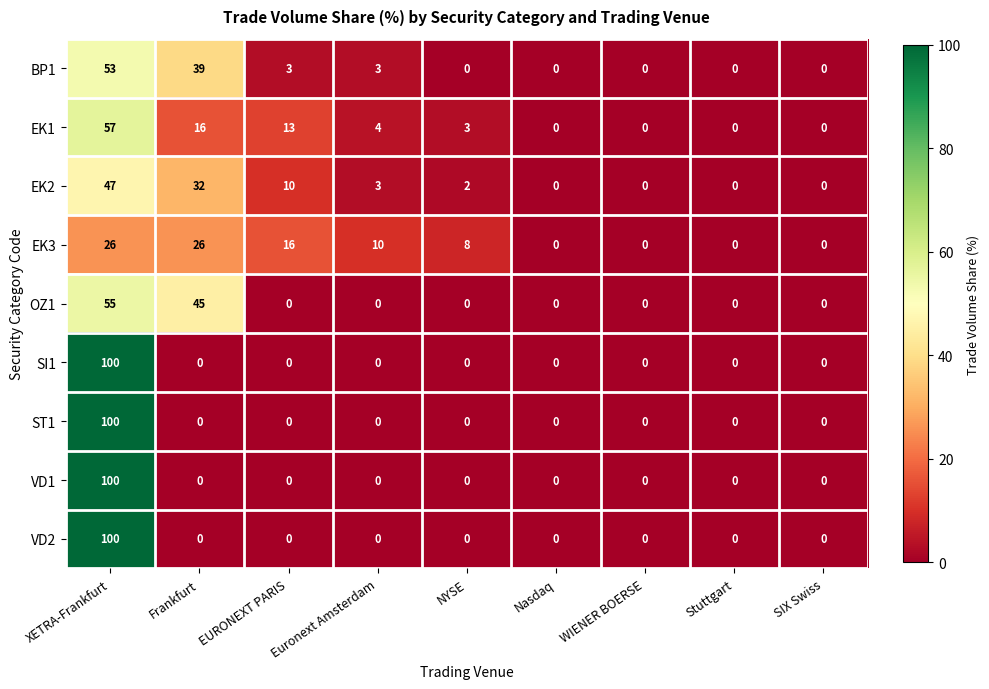

What is the highest value of the EK2 series?

47